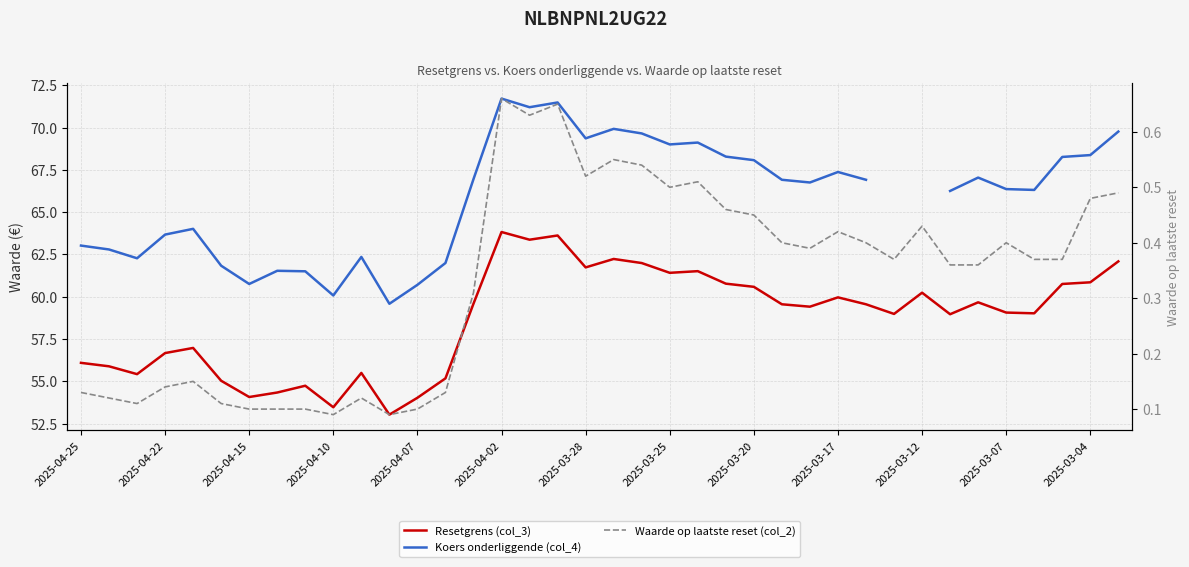

Which series has the largest range (max minus min)?

Koers onderliggende (col_4)